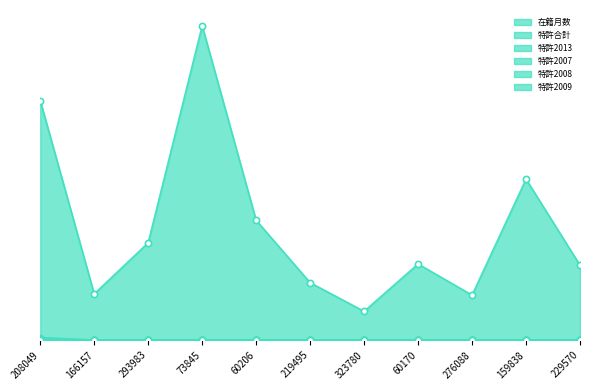

Is the value of 特許2013 at 208049 greater than the value of 特許合計 at 60170?

Yes